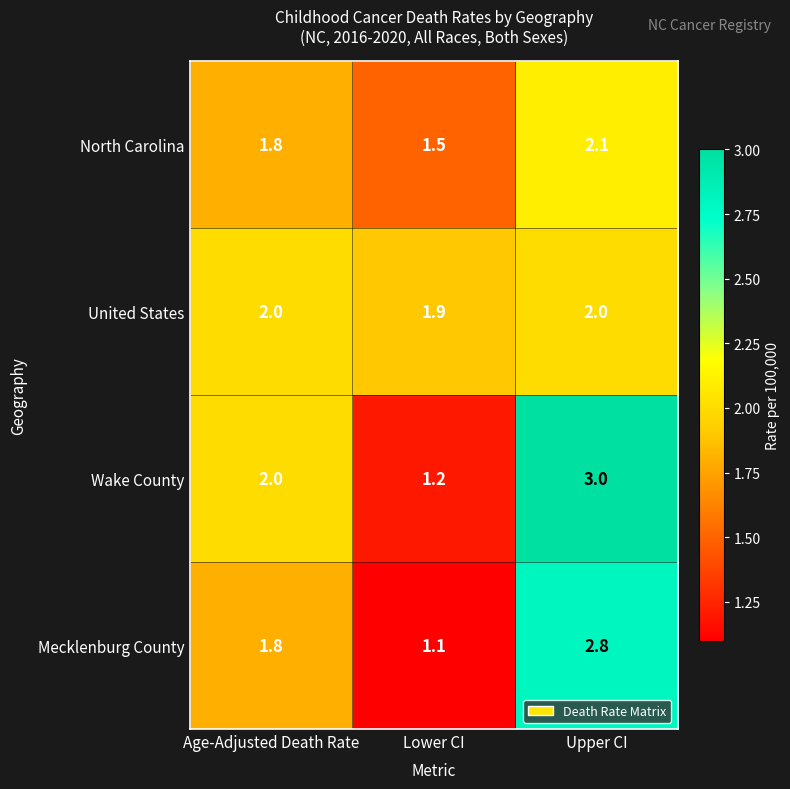

Between Lower CI and Upper CI, which series saw the biggest shift?

Wake County